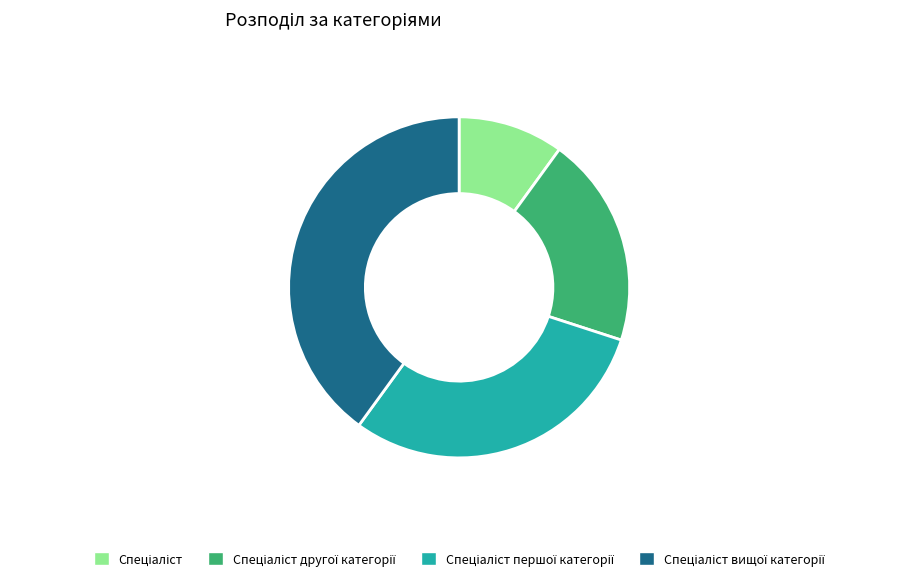

Is there a majority slice in this chart?

No